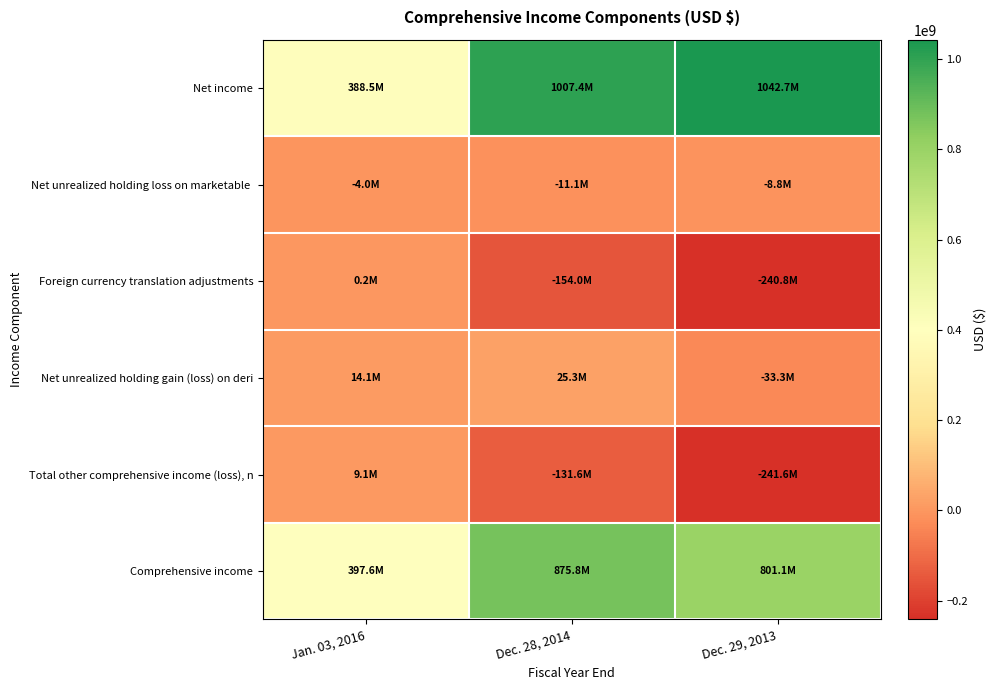

What is the spread (max minus min) of values at Jan. 03, 2016?

401655000